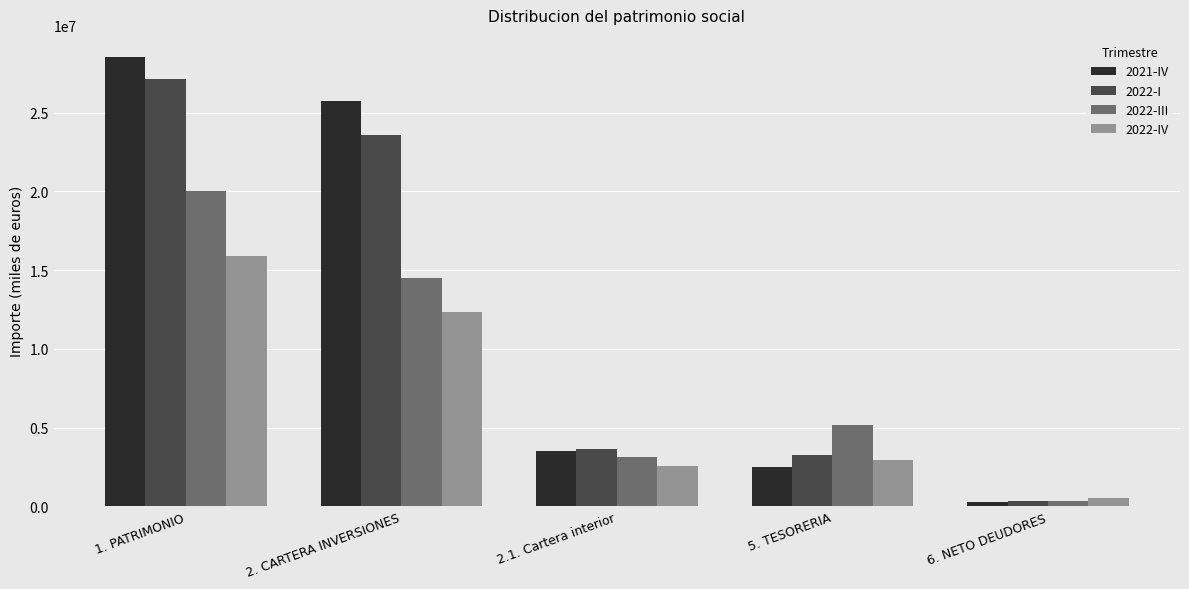

The value of 2022-I at 5. TESORERIA is 1265610. True or false?

False